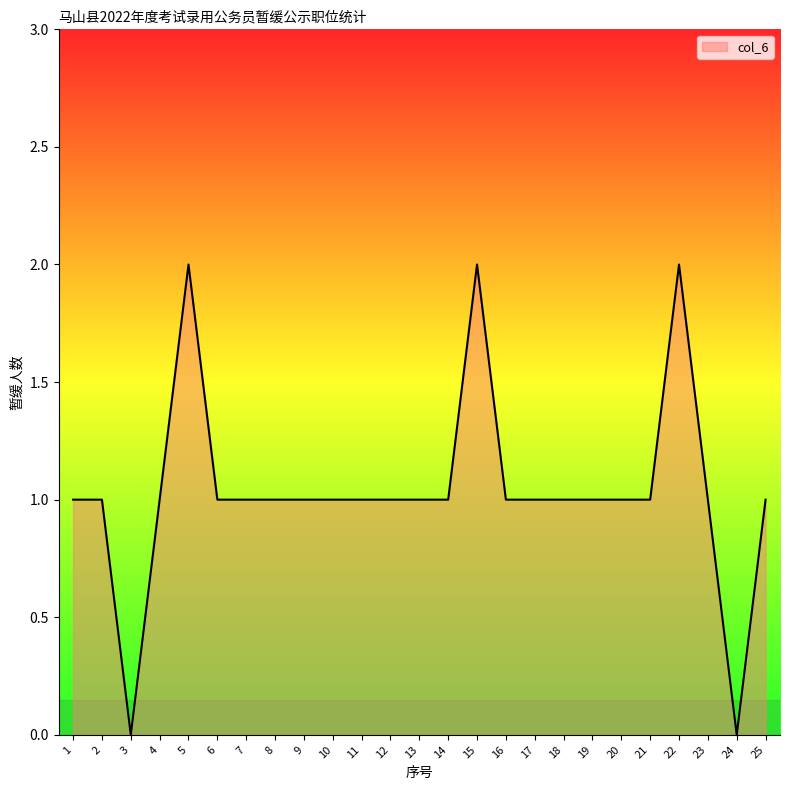

The chart shows a value of 2 at 19. True or false?

False